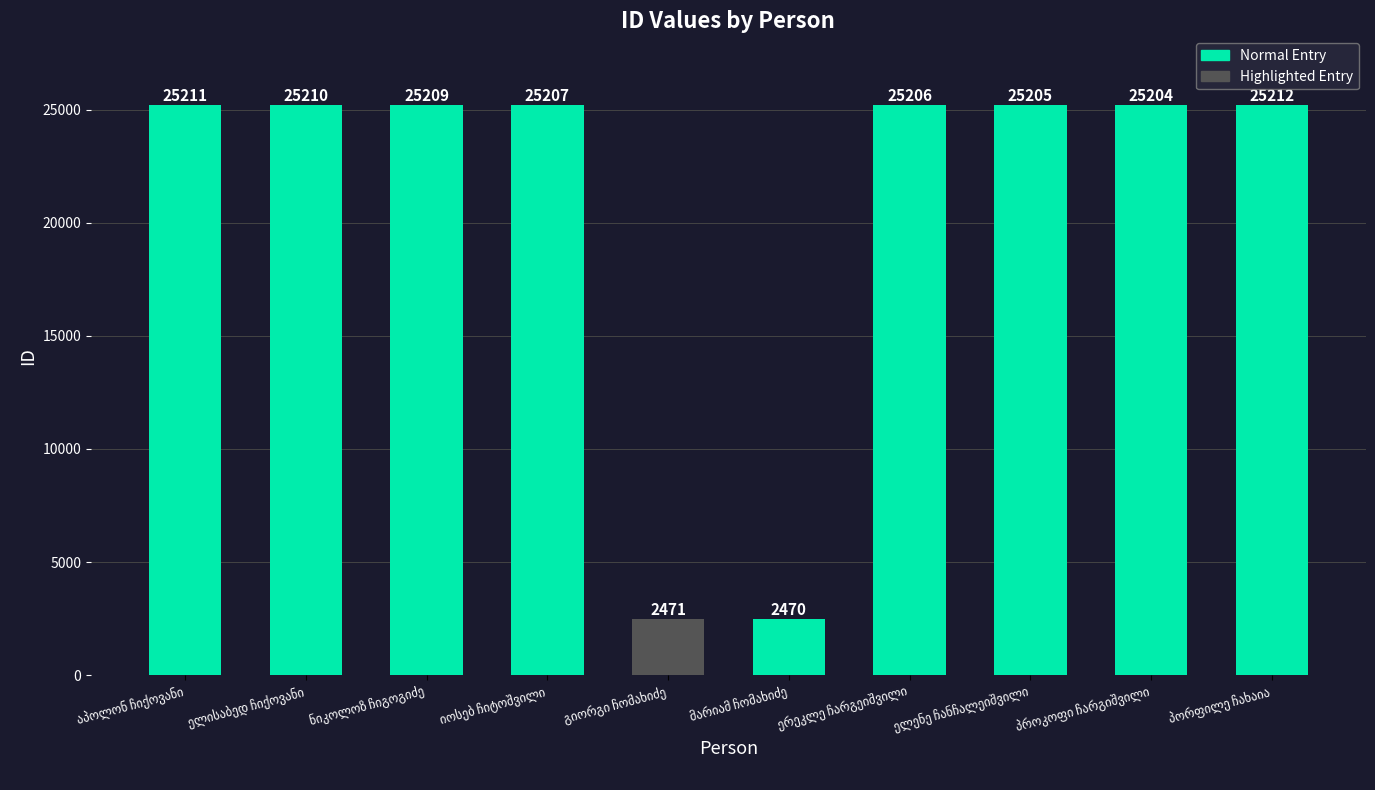

What is the value of the 10th bar from the left?

25212